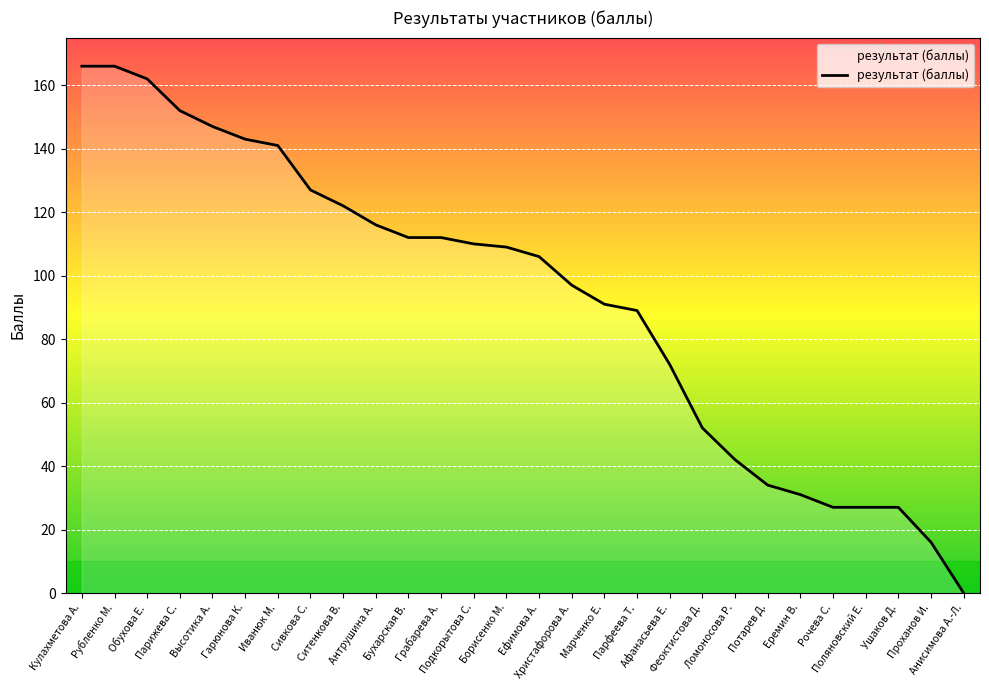

Where is the data nearest to the value 83?

Парфеева Т.